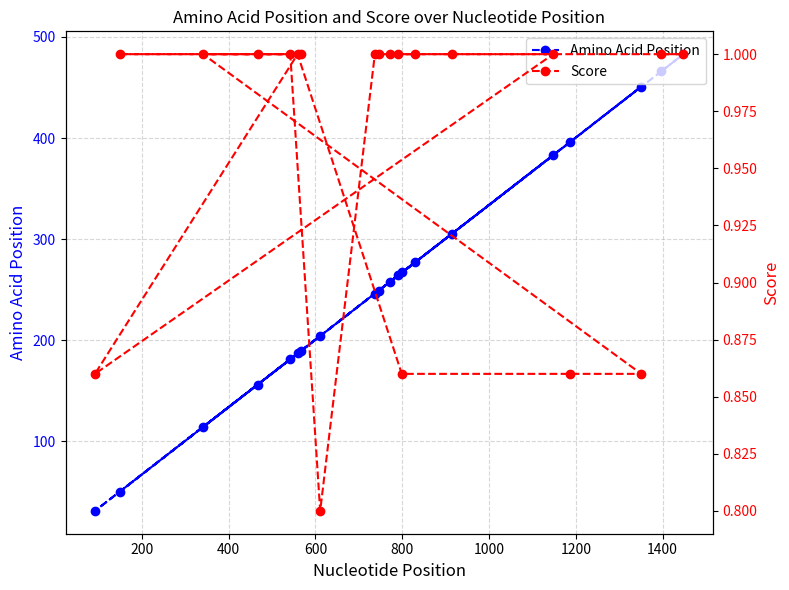

How many lines are shown in the chart?

2